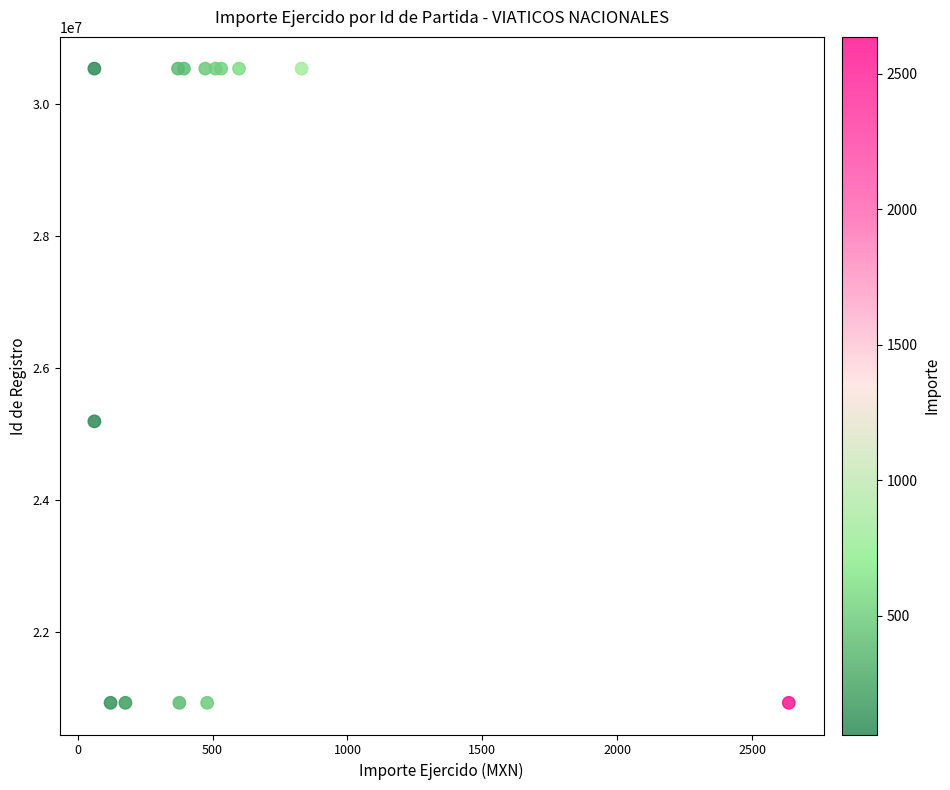

What Y value in the scatter plot is closest to 25736161?

25195705